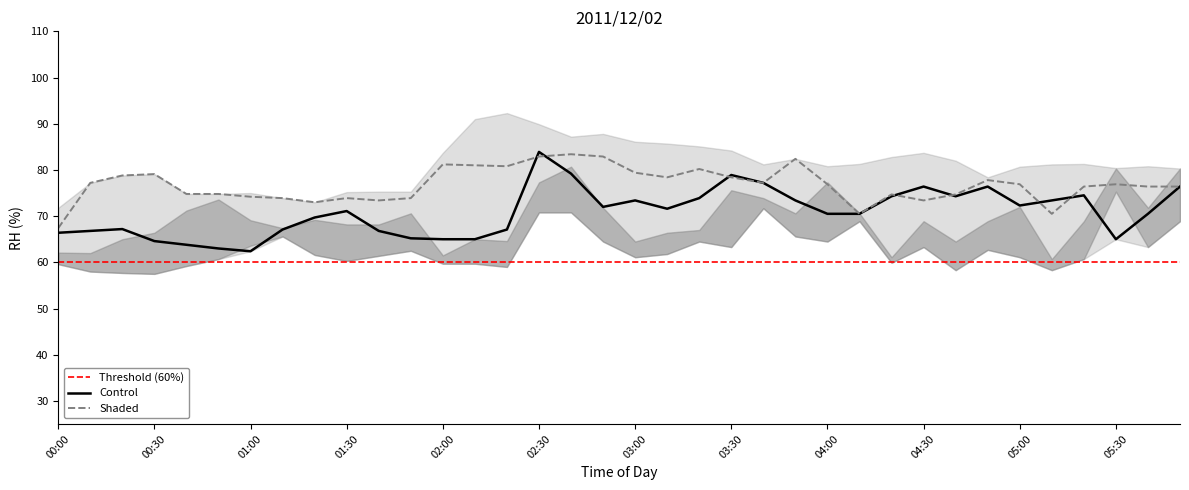

Is it true that 8.215 equals 47.4 at 04:50?

False